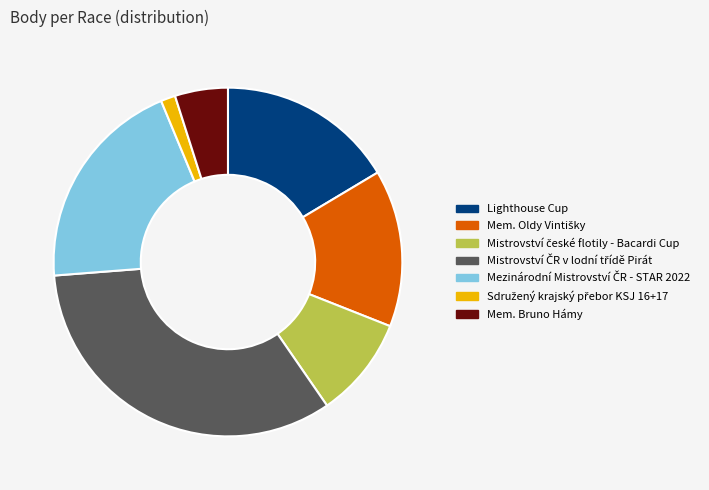

Is there any slice that represents more than half of the pie?

No